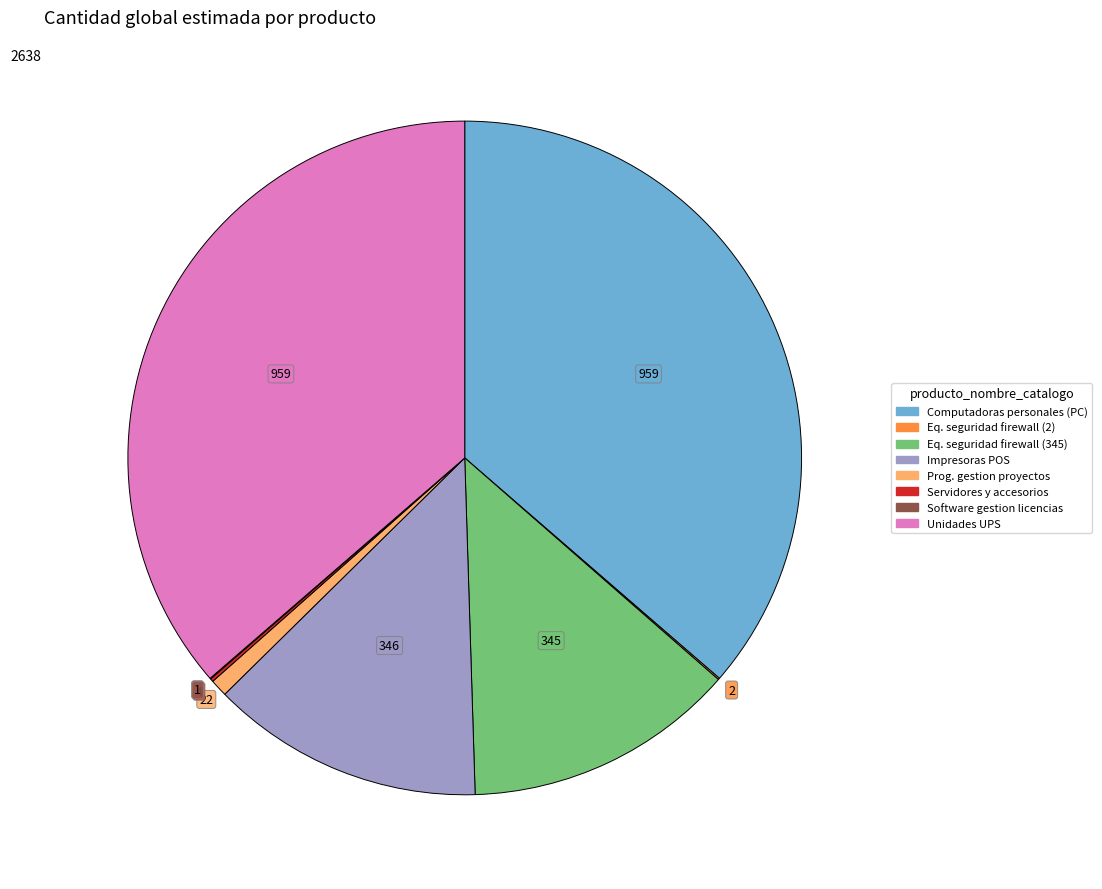

Does any single category account for the majority?

No